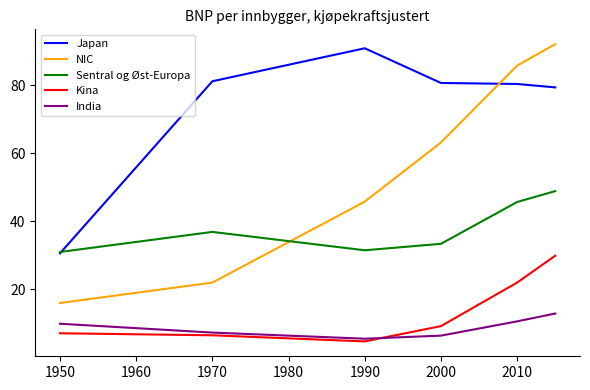

Which series has the largest total across all categories?

Japan